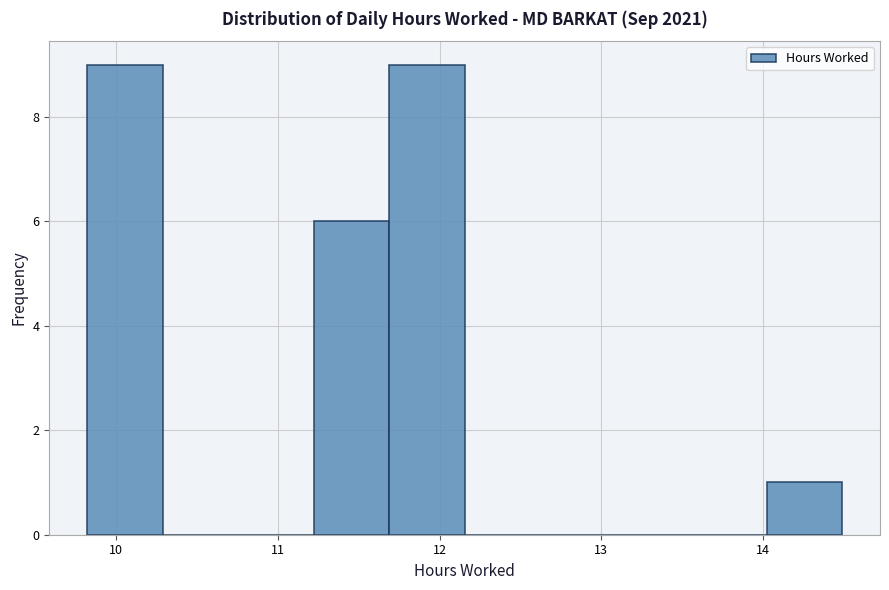

Reading left to right, list every bar in this chart as the range it spans on the x-axis followed by its height. Neither the bar edges nor the heights are printed on the chart, so give them approximately, as read against the axes.

9.8 to 10.3: 9
10.3 to 10.8: 0
10.8 to 11.2: 0
11.2 to 11.7: 6
11.7 to 12.2: 9
12.2 to 12.6: 0
12.6 to 13.1: 0
13.1 to 13.6: 0
13.6 to 14.0: 0
14.0 to 14.5: 1